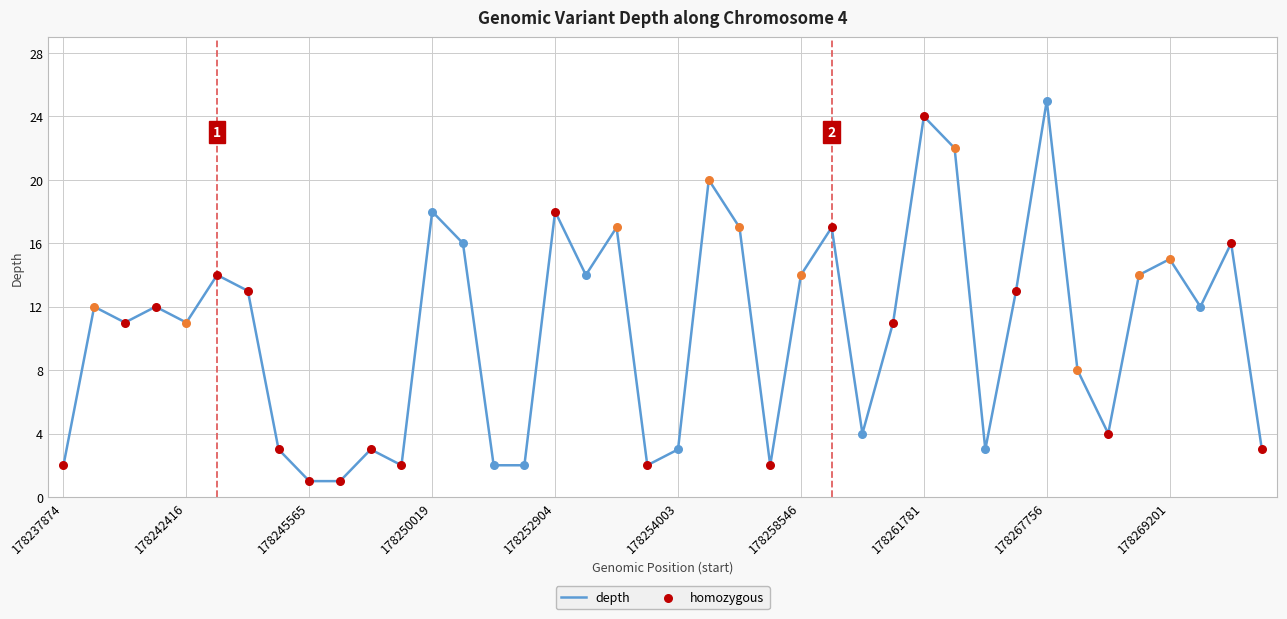

What is the greatest value displayed?

25